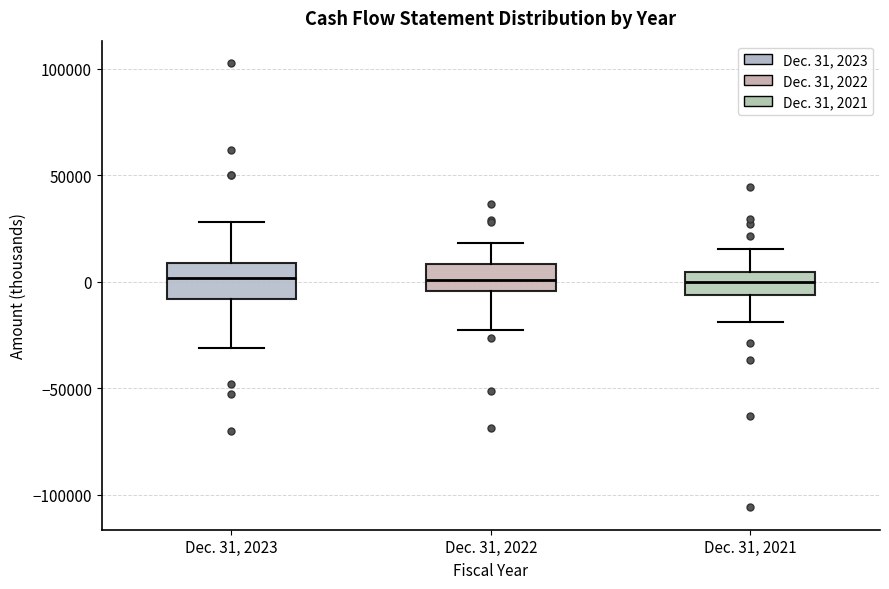

Reading left to right, transcribe this box plot: for each box, give where its median line is, the range the box spans, and where its two whiskers end, as read against the y-axis. The values are not printed on the chart, so give them approximately, as read against the axis.

Dec. 31, 2023: median 0, box -10000 to 10000, whiskers -30000 to 30000
Dec. 31, 2022: median 0, box -5000 to 10000, whiskers -25000 to 20000
Dec. 31, 2021: median 0, box -5000 to 5000, whiskers -20000 to 15000